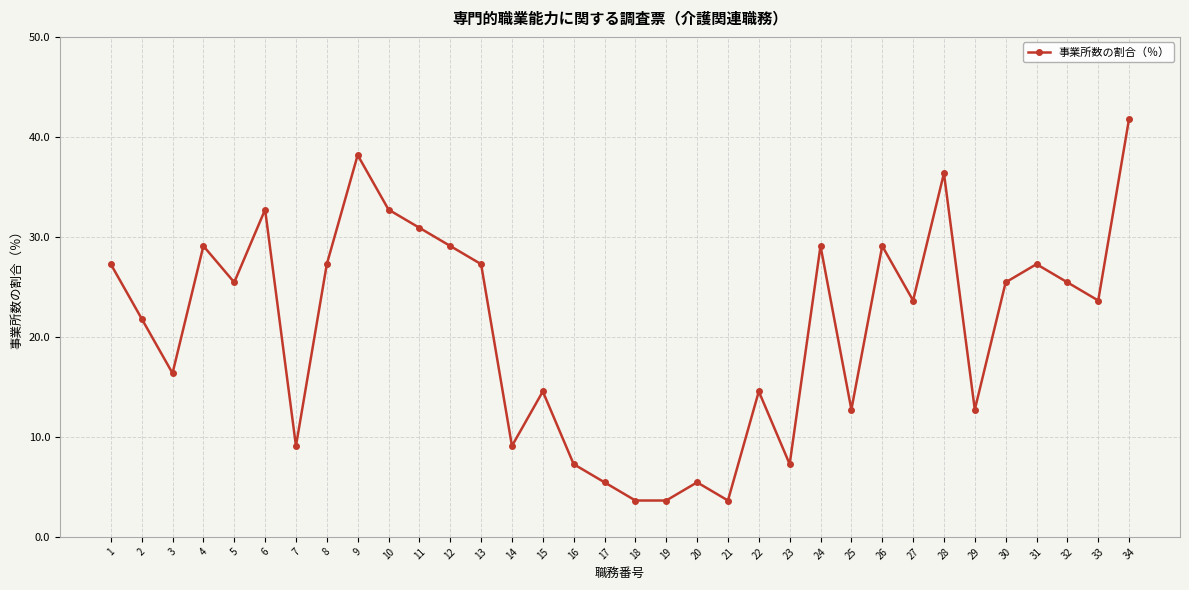

Does the chart display data point markers on the line(s)?

Yes